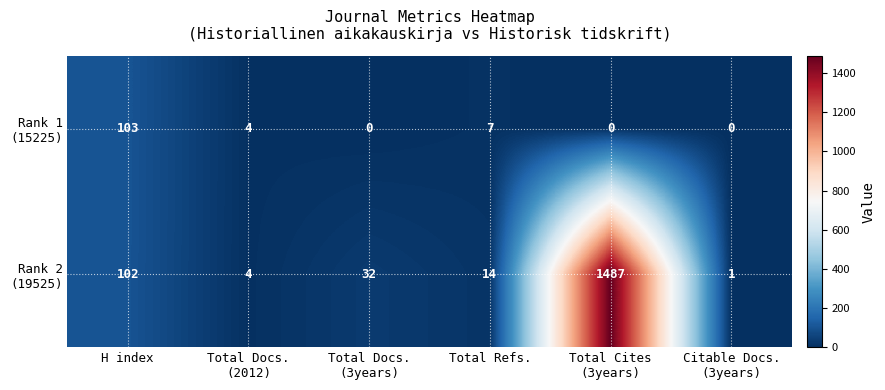

What is the greatest value displayed?

1487